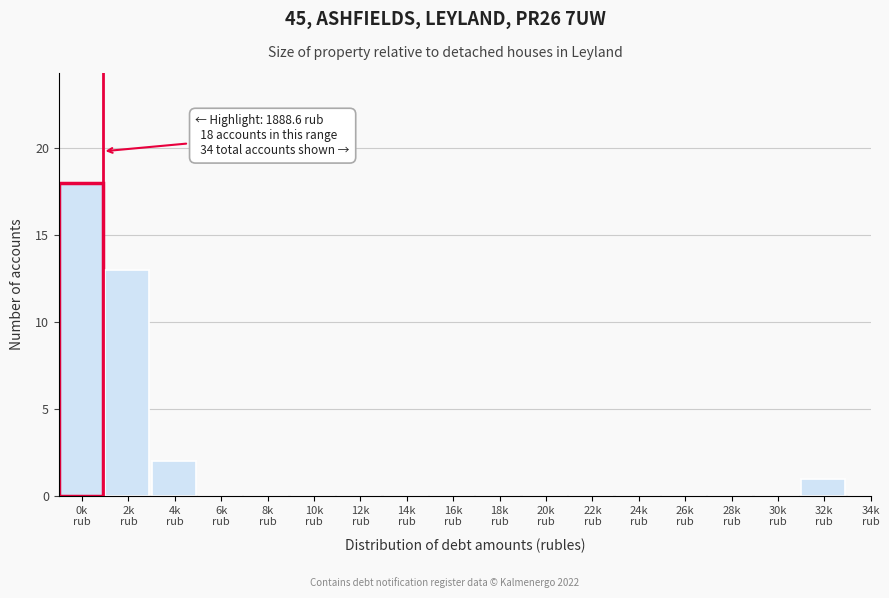

What is the greatest value displayed?

18